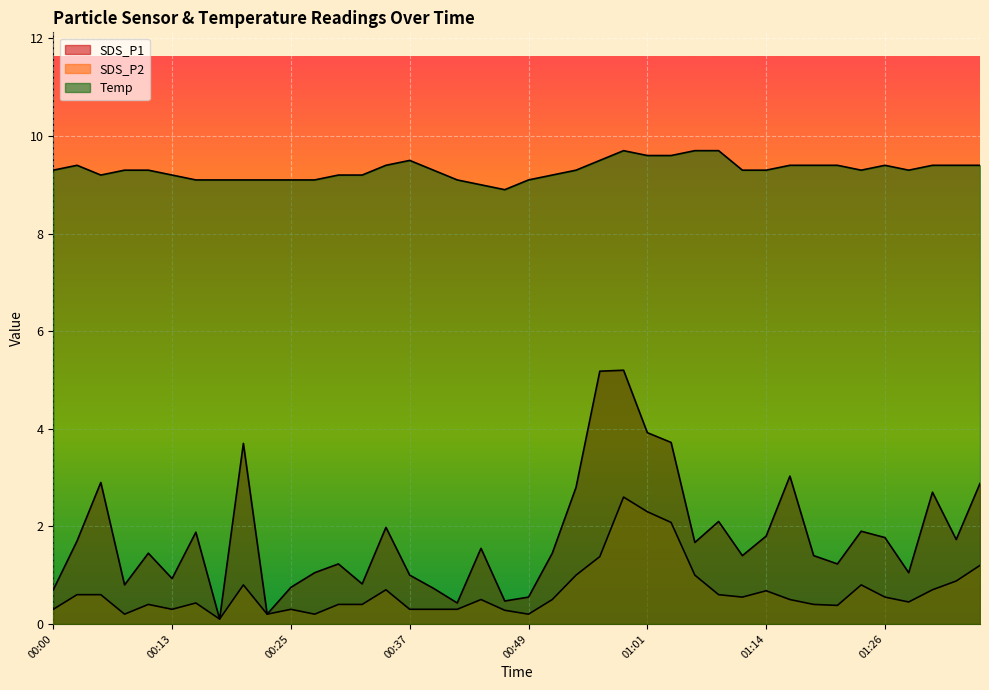

Which has a higher value, 00:08 or 00:18?

00:08